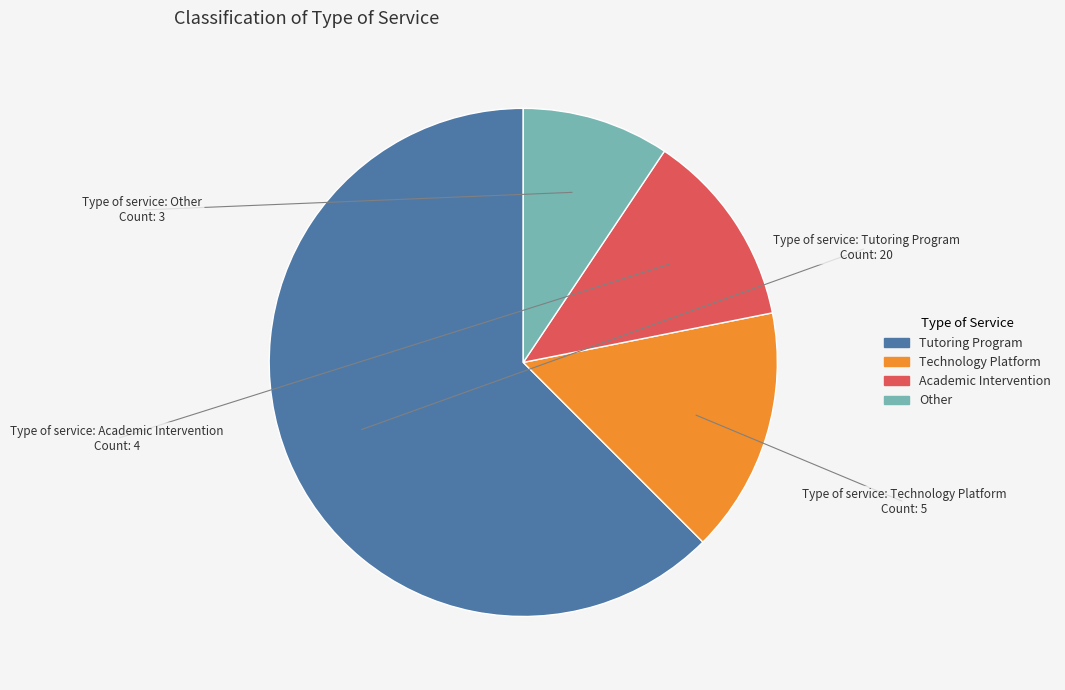

Is Technology Platform the majority of the pie?

No